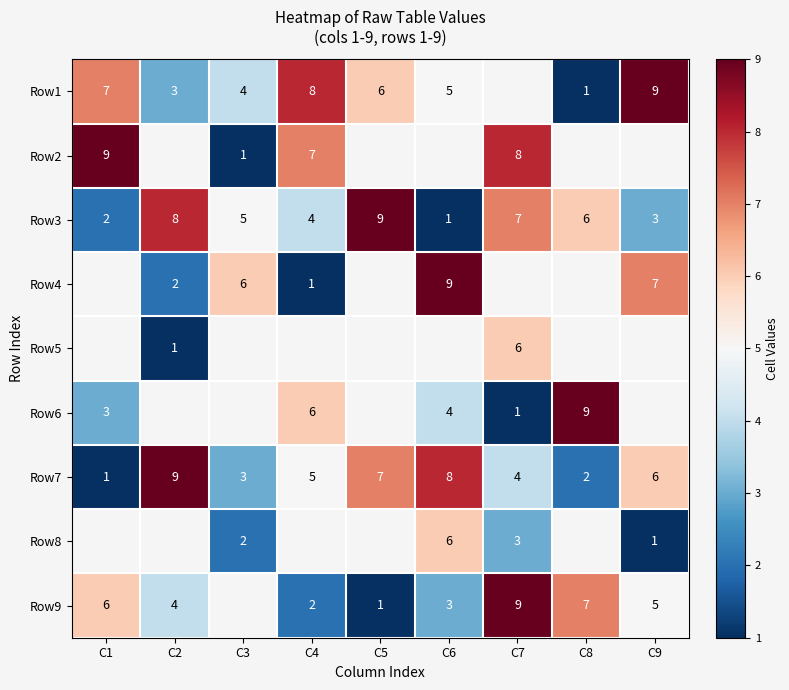

Where does the Row7 series first go above 5?

C2